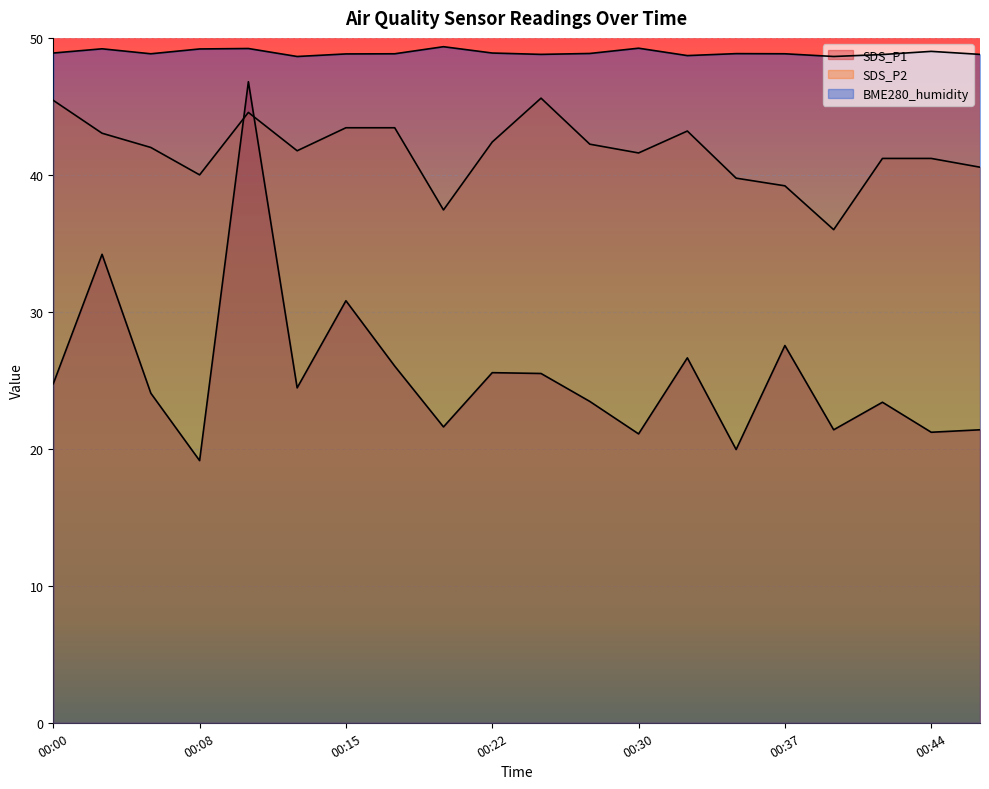

How many intersections are there between SDS_P2 and SDS_P1?

2